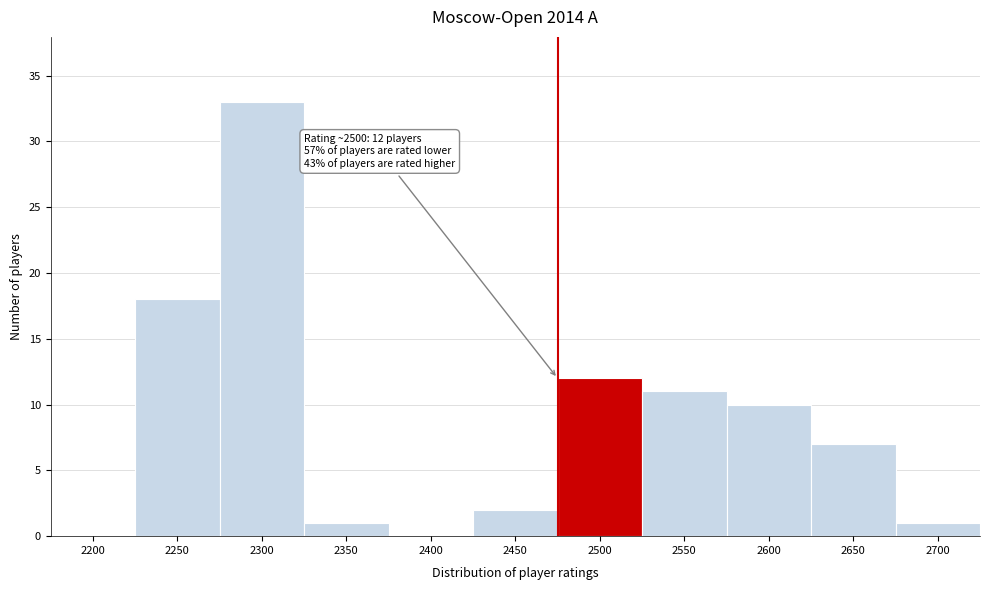

Reading right to left, what are all the values shown in this chart?

2700=1	2650=7	2600=10	2550=11	2500=12	2450=2	2400=0	2350=1	2300=33	2250=18	2200=0